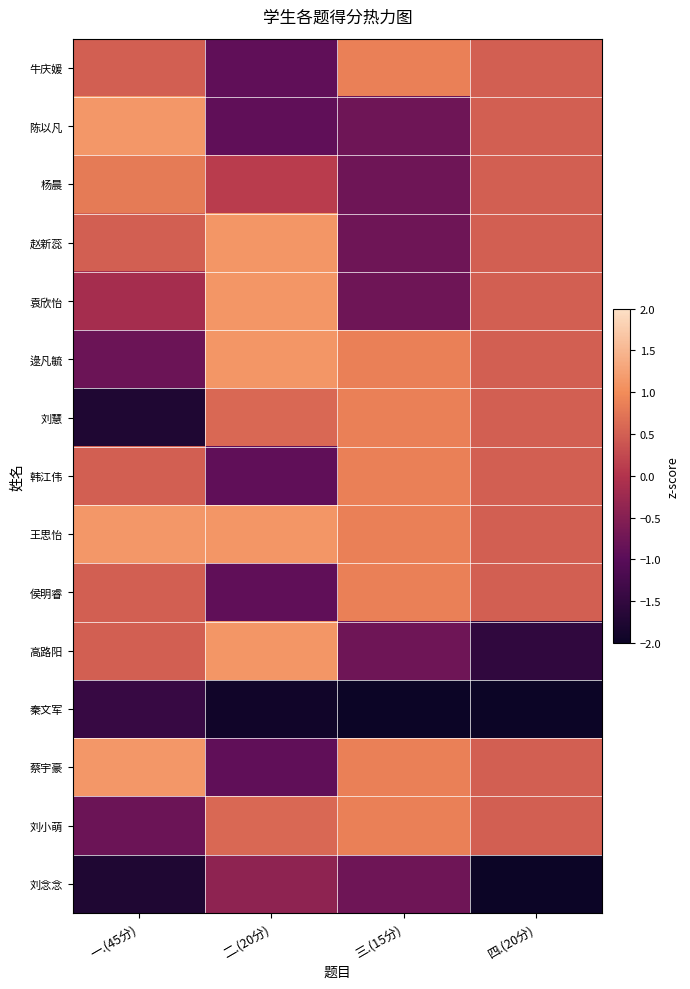

At which category does the chart reach its peak across all series?

一.(45分)